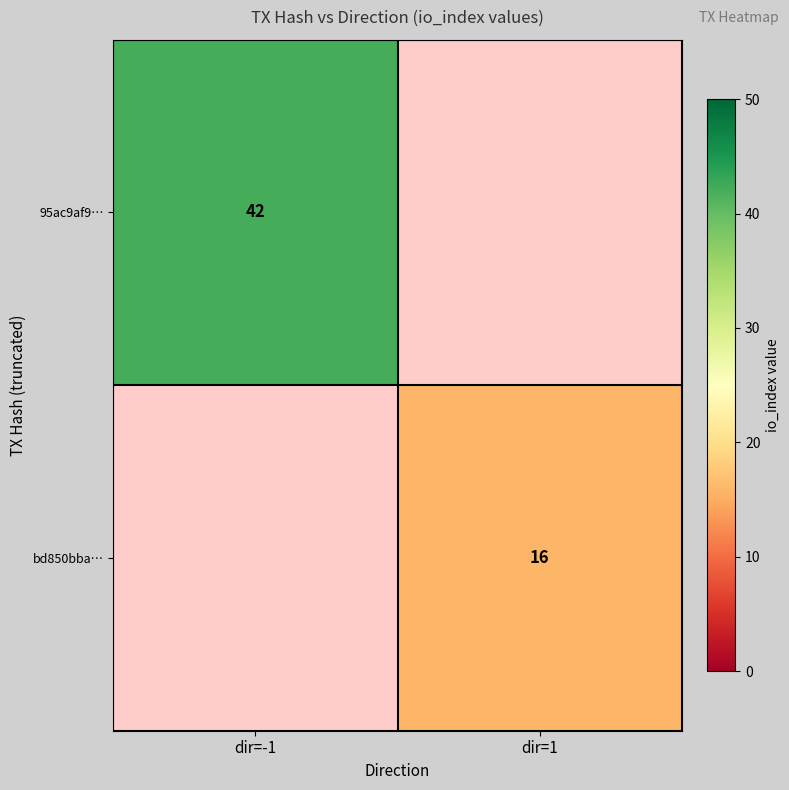

How many data points does each series have?

2